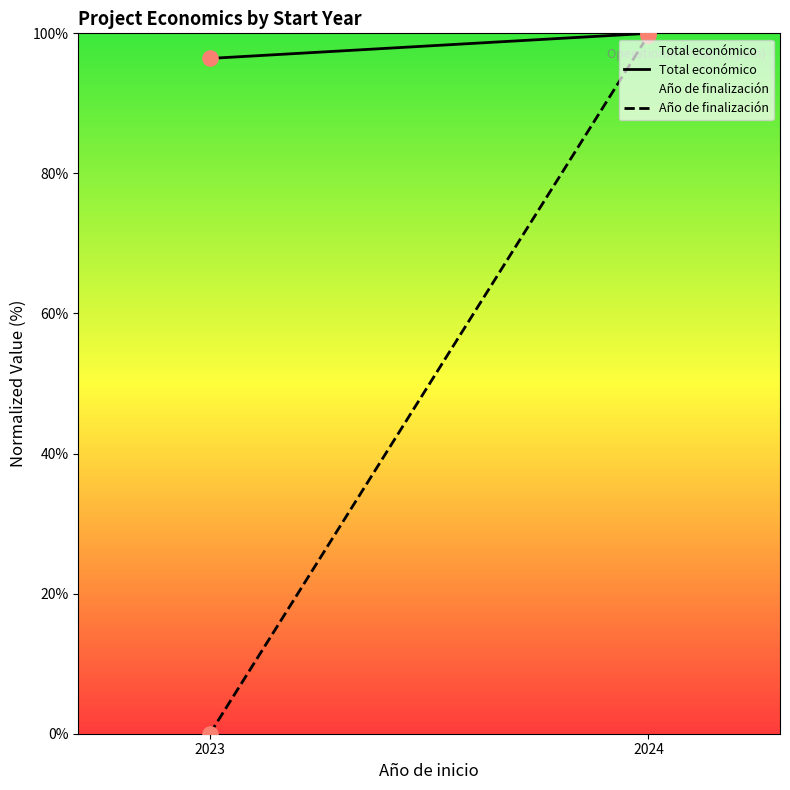

Which series contains the lowest Y value?

Año de finalización